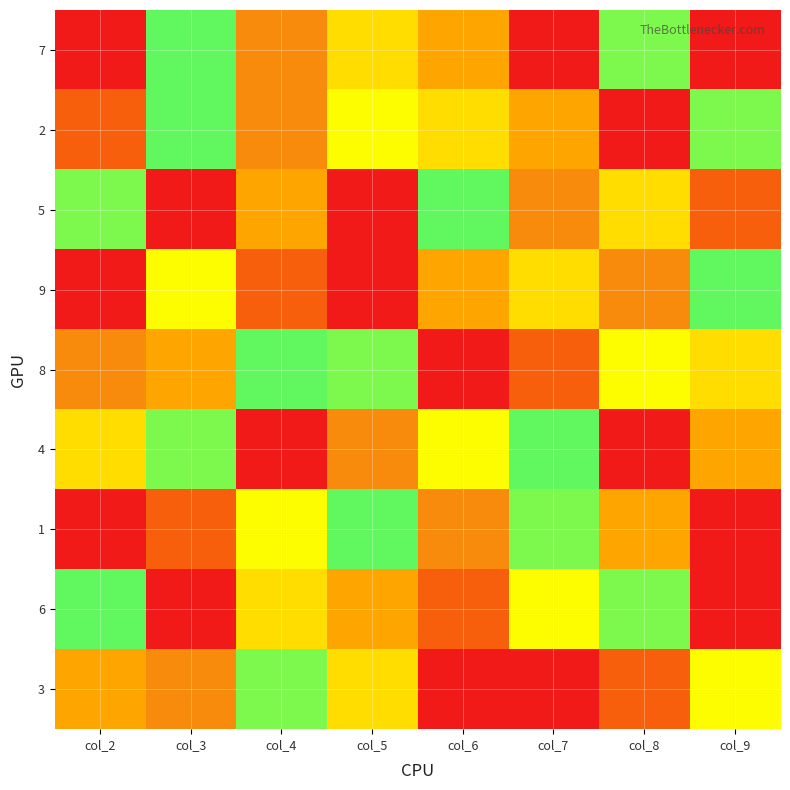

At which category is the sum across all series the highest?

col_3